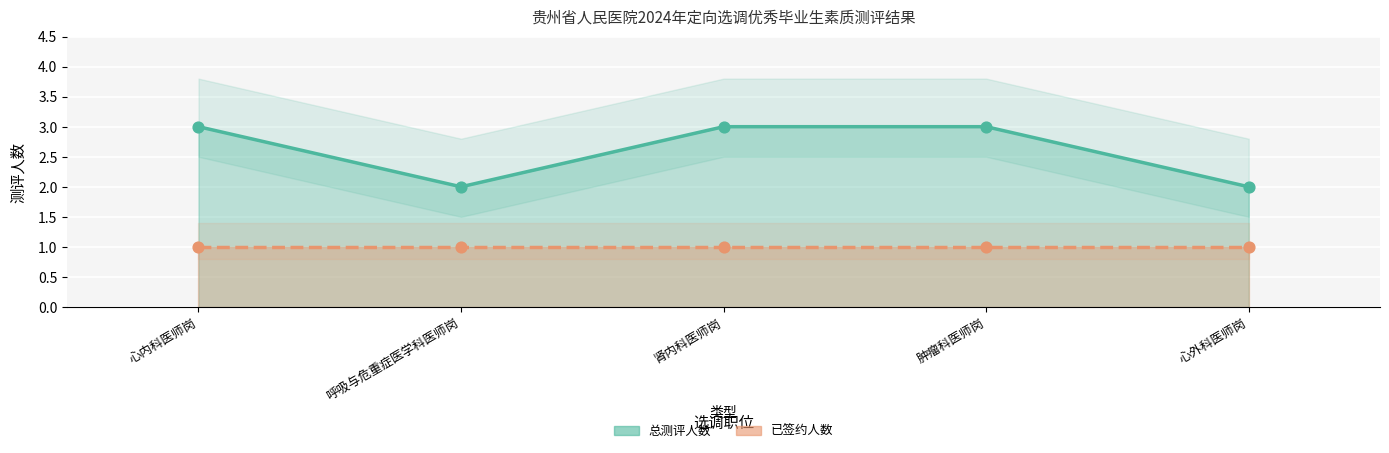

Is the value of 已签约人数线 at 心外科医师岗 greater than the value of 总测评人数线 at 肾内科医师岗?

No